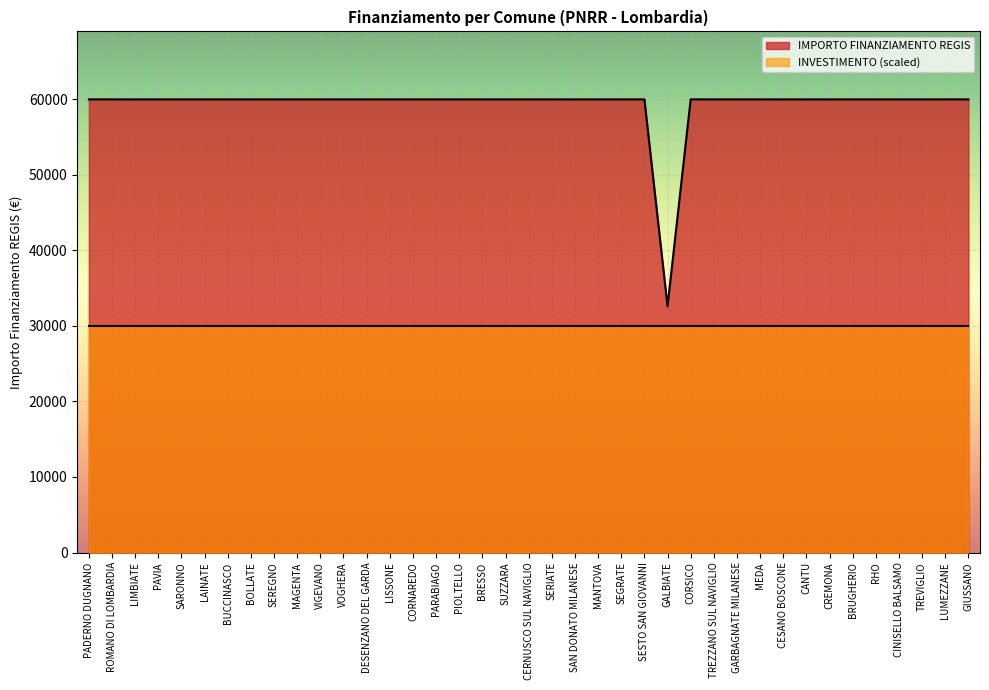

What is the label of the 22nd point from the left?

SAN DONATO MILANESE